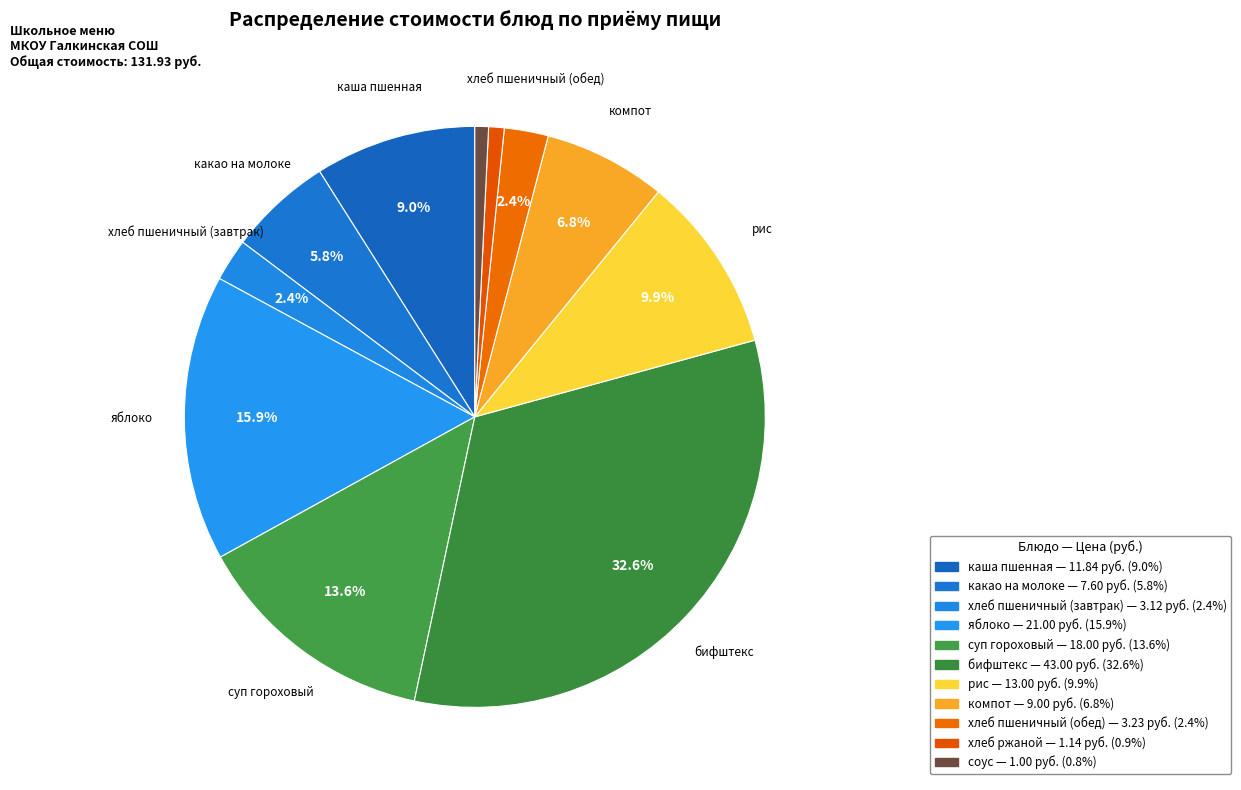

True or false: рис accounts for 10% of the total.

True